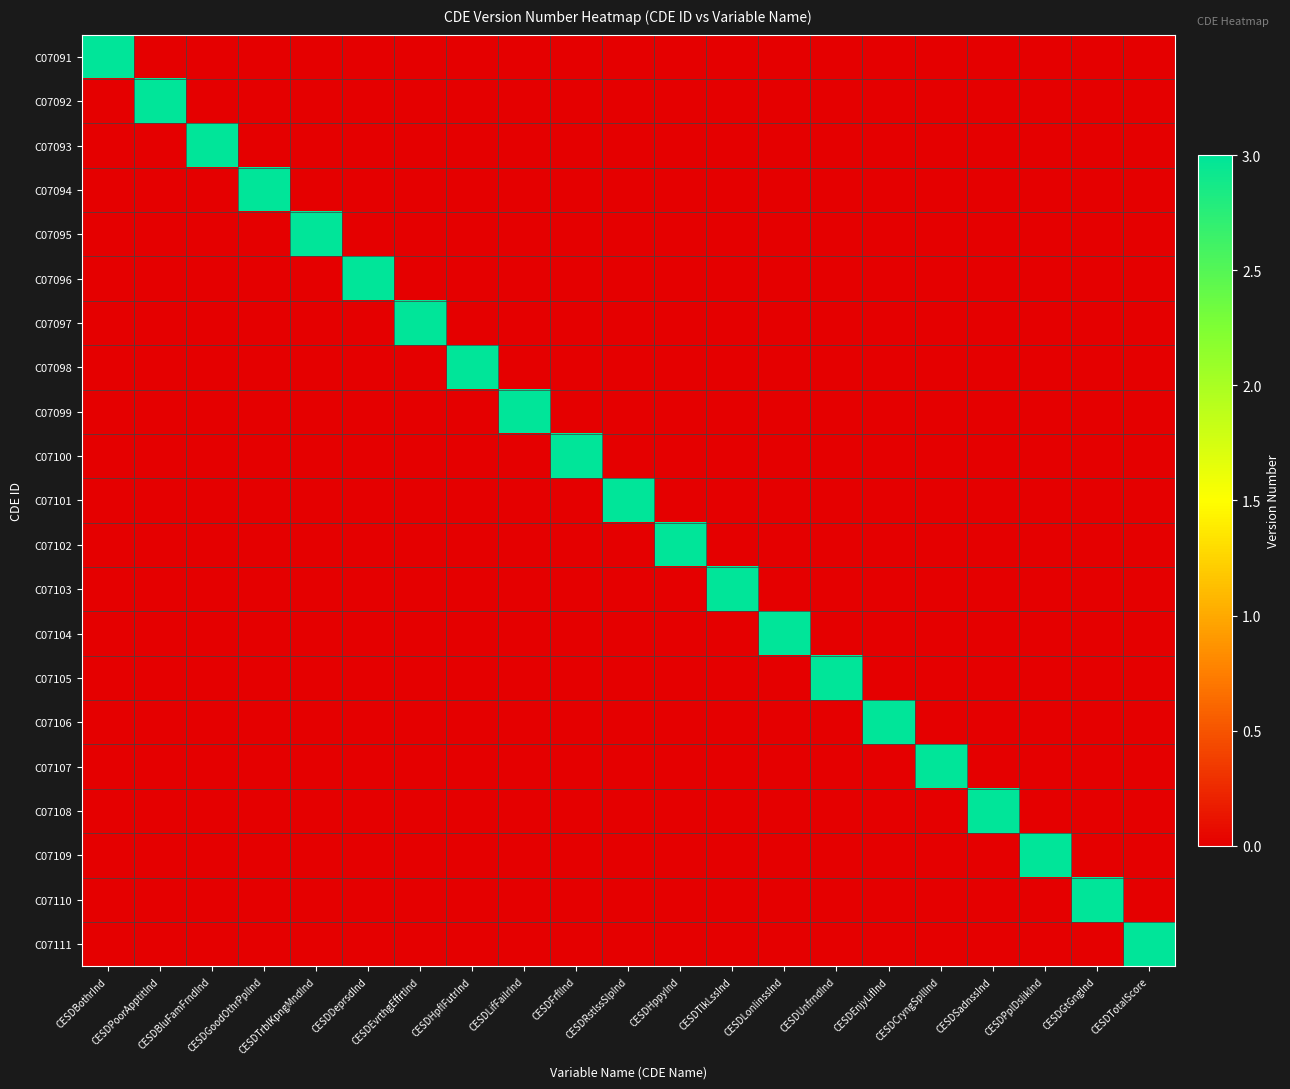

What is the spread (max minus min) of values at CESDLifFailrInd?

3